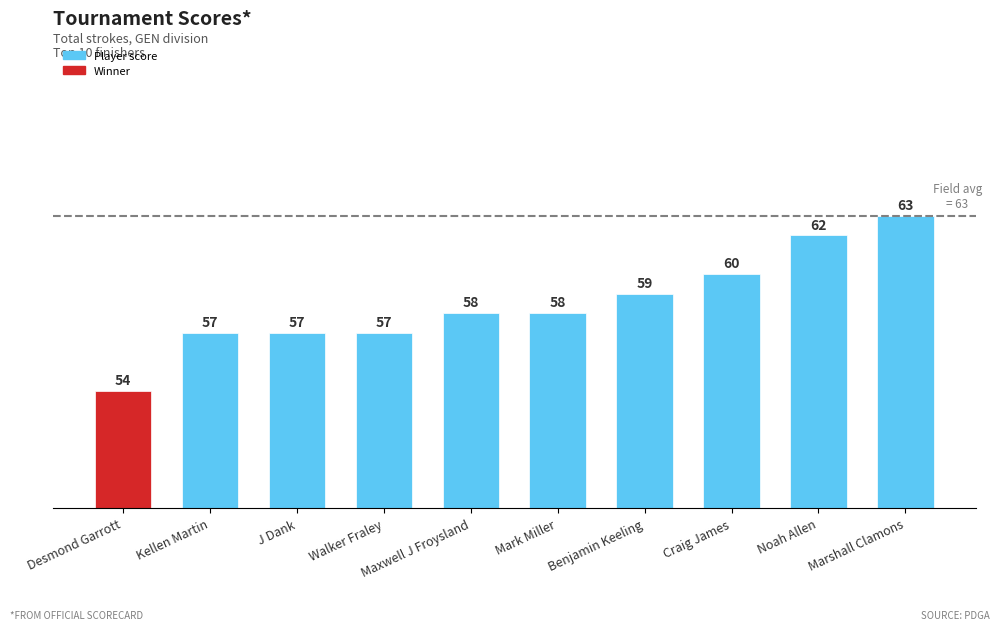

What is the smallest value displayed?

54